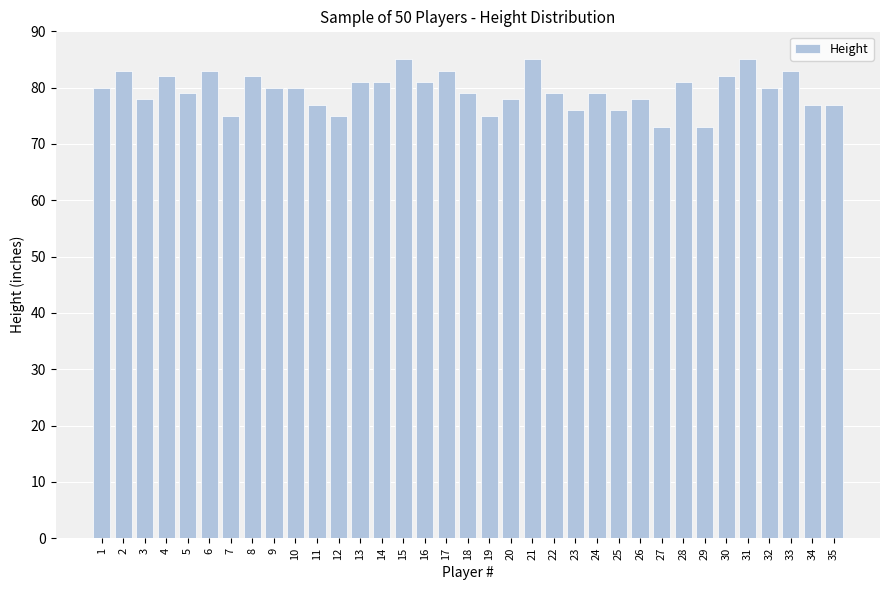

What is the sum of the values at 17 and 32?

163